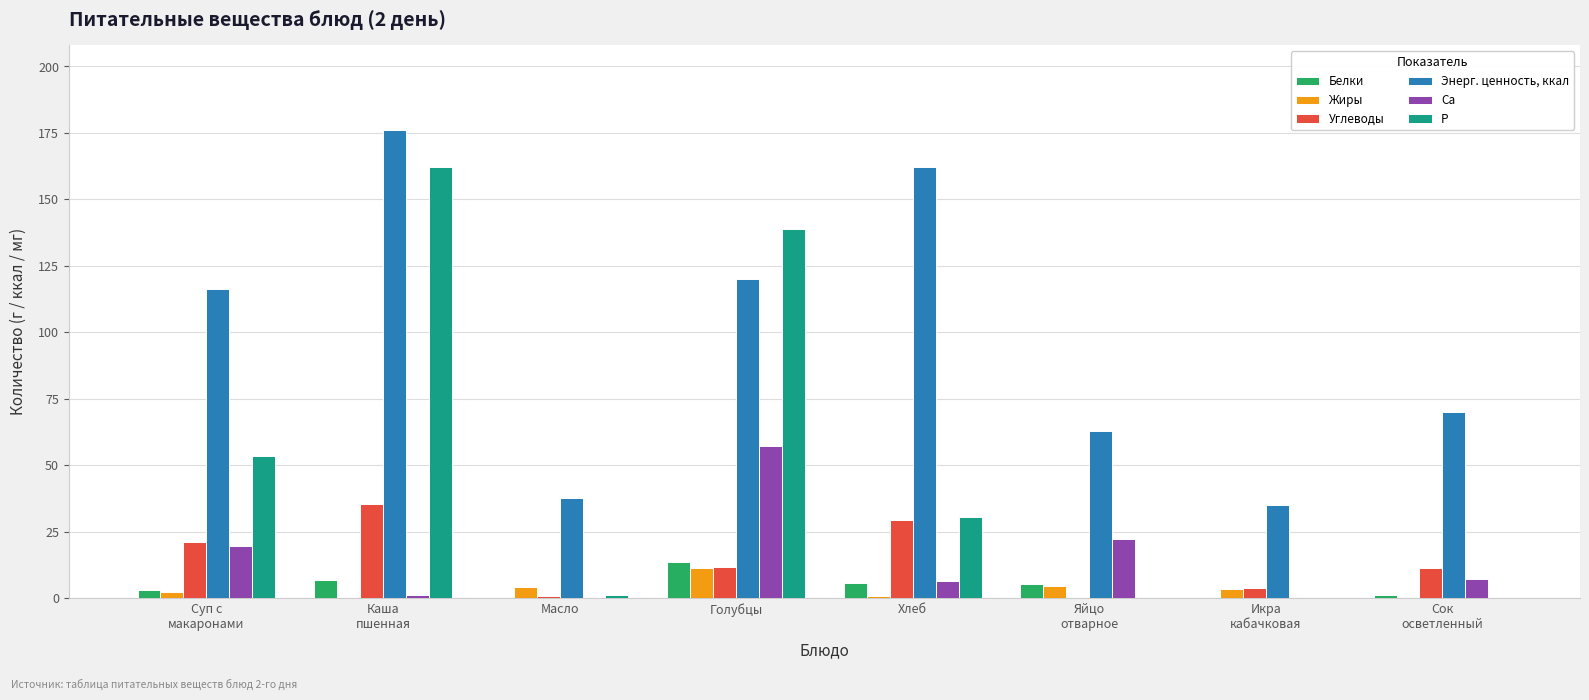

How many data points does each series have?

8